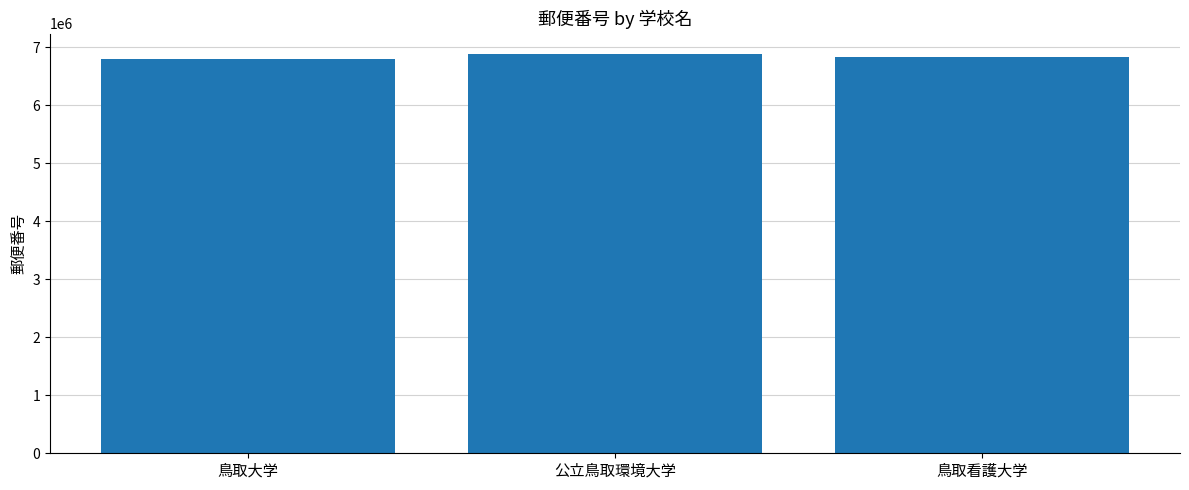

The chart shows a value of 6828555 at 鳥取看護大学. True or false?

True